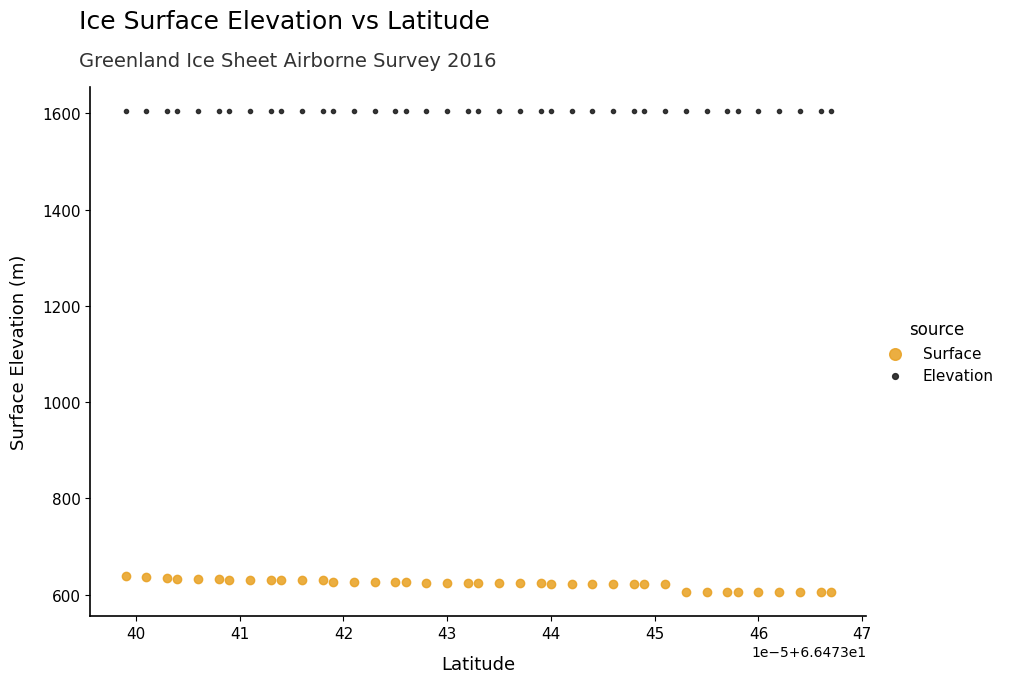

Which series reaches the maximum Y coordinate?

Elevation